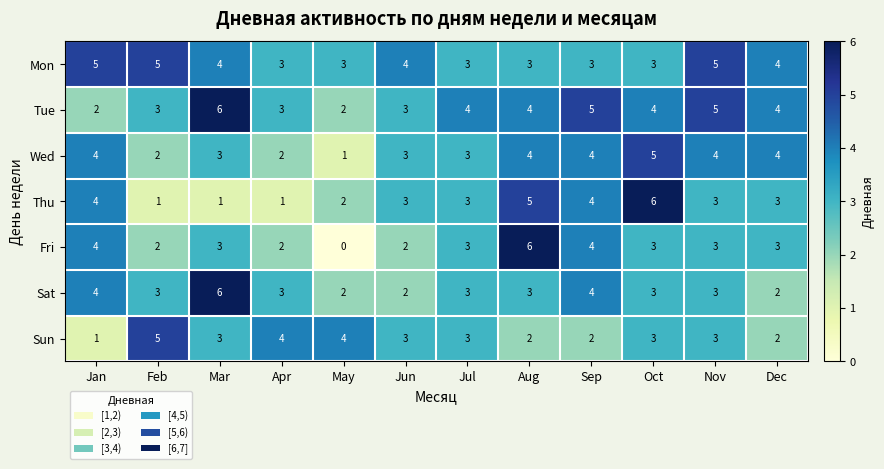

Which category has the lowest value across all series?

May